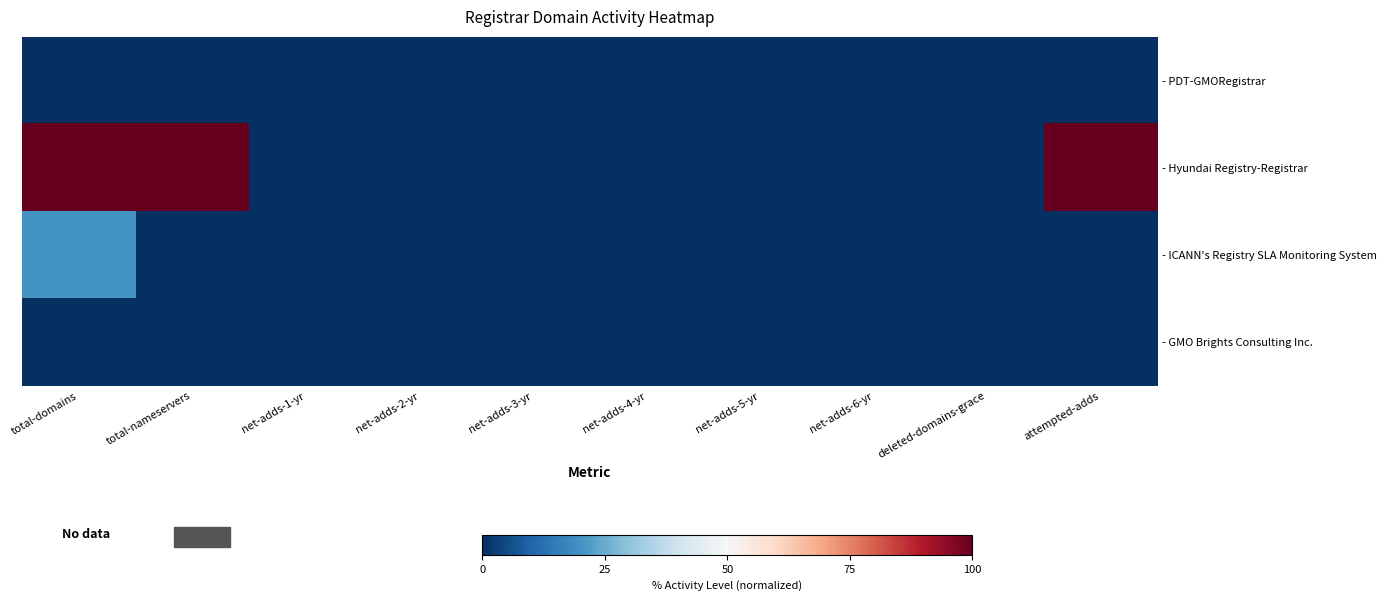

Which series has the largest total across all categories?

- Hyundai Registry-Registrar